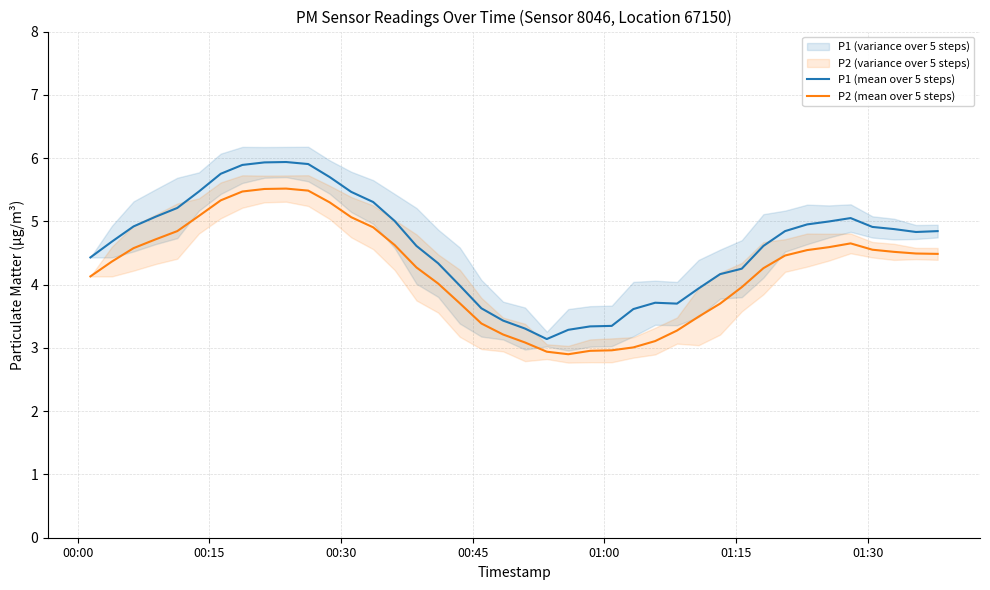

What is the difference between the second highest and minimum values in the P2 (mean over 5 steps) series?

2.6